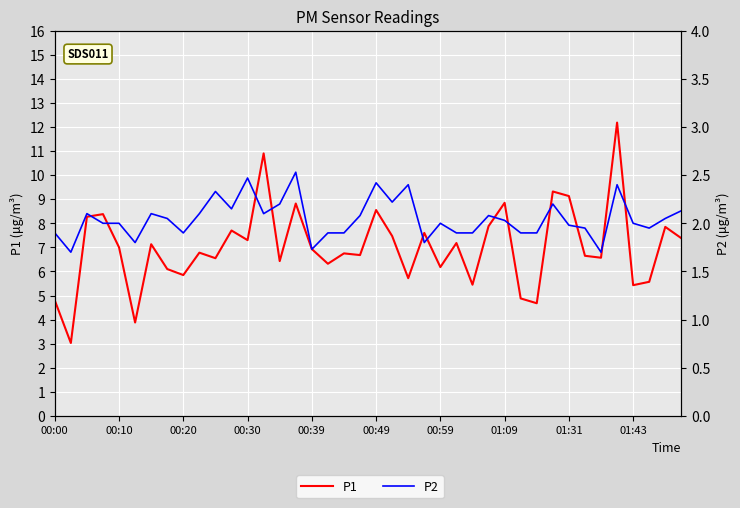

What is the smallest value displayed?

1.7